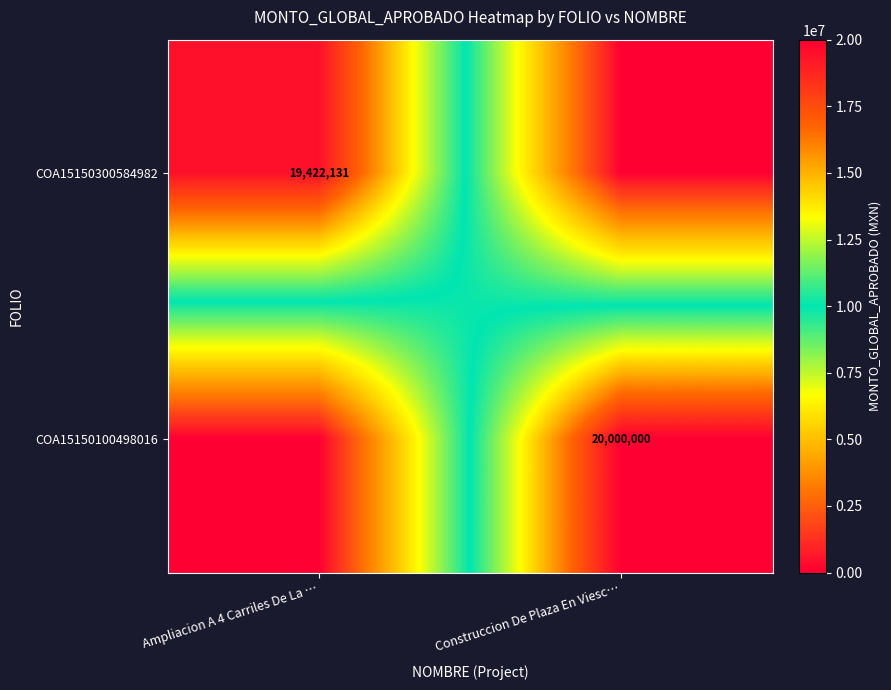

Is it true that COA15150100498016 equals 29174168 at Construccion De Plaza En Viesc…?

False